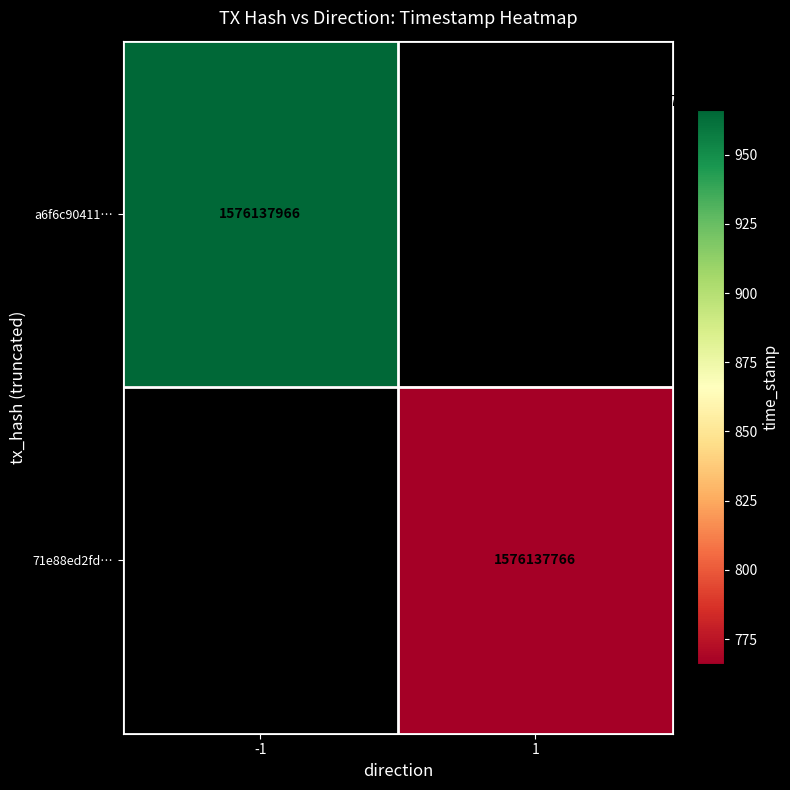

Rank the series by their average value, from highest to lowest.

a6f6c90411171a8a729e626c0b1922de7eb0c9a, 71e88ed2fd72fdc00c24296be144aef009f1c18